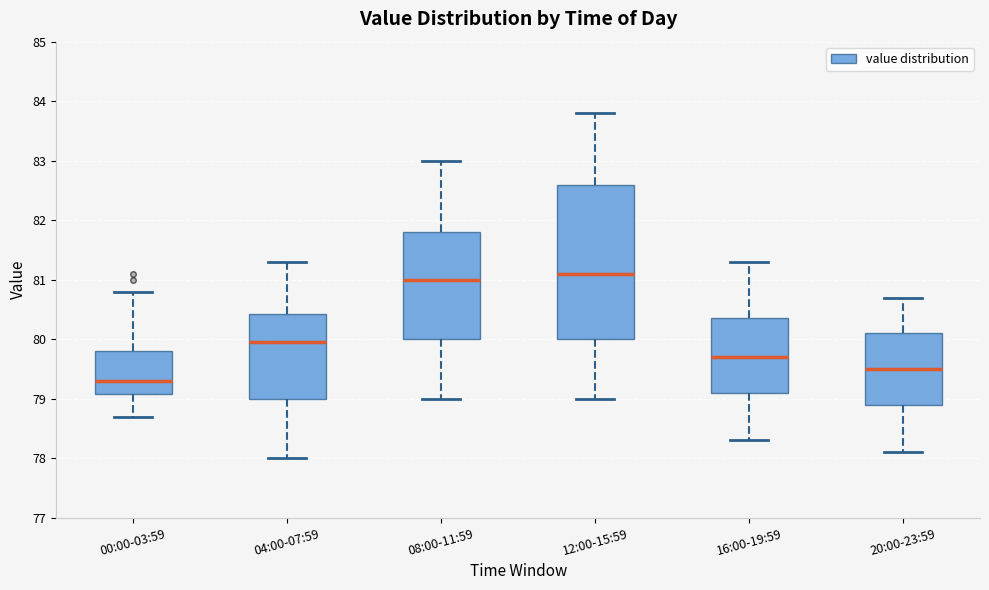

Reading left to right, transcribe this box plot: for each box, give where its median line is, the range the box spans, and where its two whiskers end, as read against the y-axis. The values are not printed on the chart, so give them approximately, as read against the axis.

00:00-03:59: median 79.3, box 79.1 to 79.8, whiskers 78.7 to 80.8
04:00-07:59: median 80.0, box 79.0 to 80.4, whiskers 78.0 to 81.3
08:00-11:59: median 81.0, box 80.0 to 81.8, whiskers 79.0 to 83.0
12:00-15:59: median 81.1, box 80.0 to 82.6, whiskers 79.0 to 83.8
16:00-19:59: median 79.7, box 79.1 to 80.4, whiskers 78.3 to 81.3
20:00-23:59: median 79.5, box 78.9 to 80.1, whiskers 78.1 to 80.7